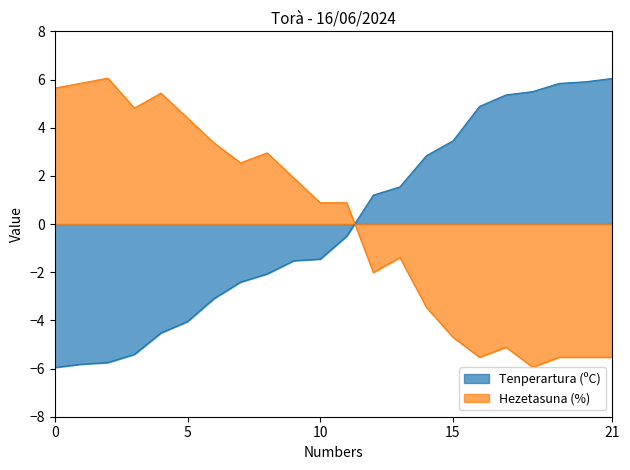

What is the total value across all series at 0?

-0.3